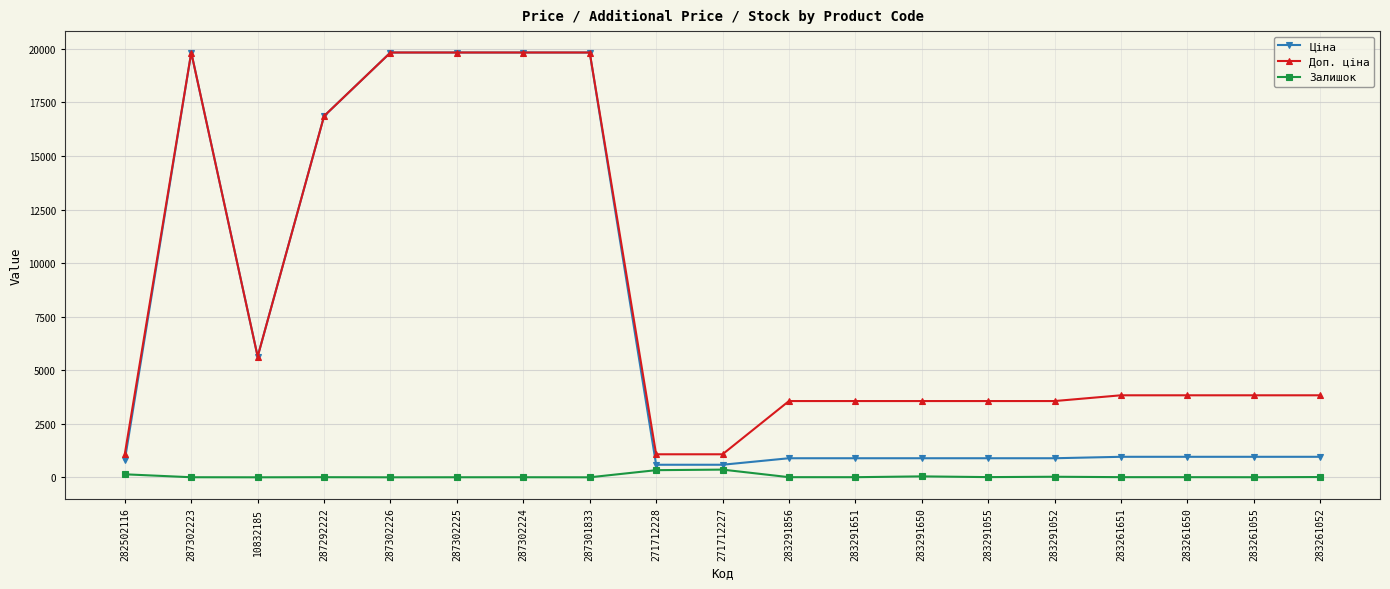

Which series has the largest total across all categories?

Доп. ціна